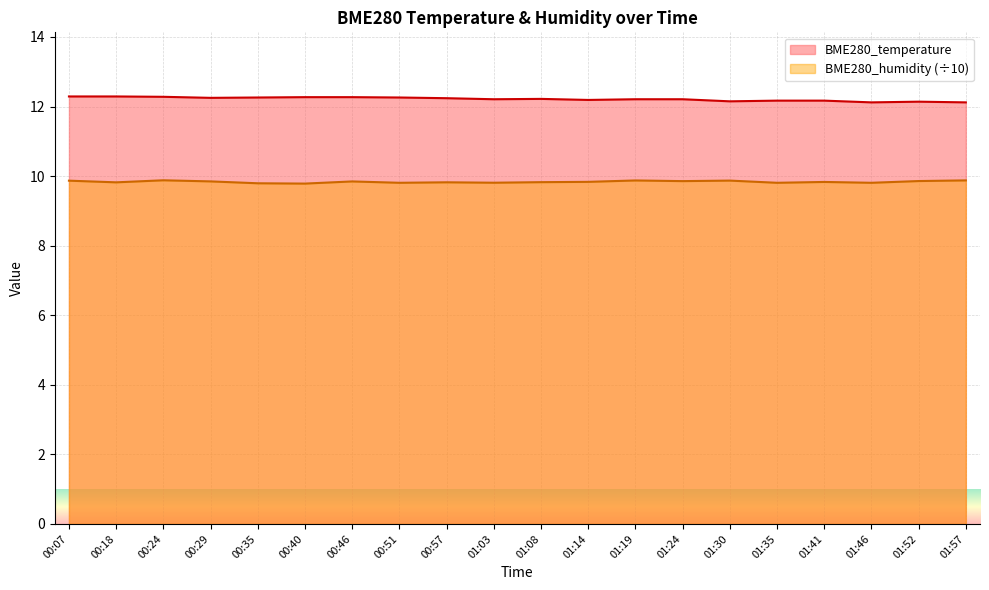

What is the maximum value for BME280_temperature?

12.3